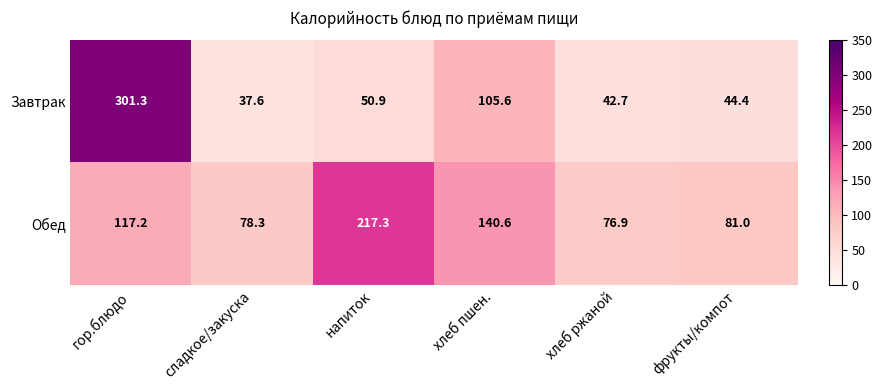

Reading left to right, transcribe all the data shown in this chart.

Завтрак: 301.3	37.6	50.9	105.6	42.7	44.4
Обед: 117.2	78.3	217.3	140.6	76.9	81.0